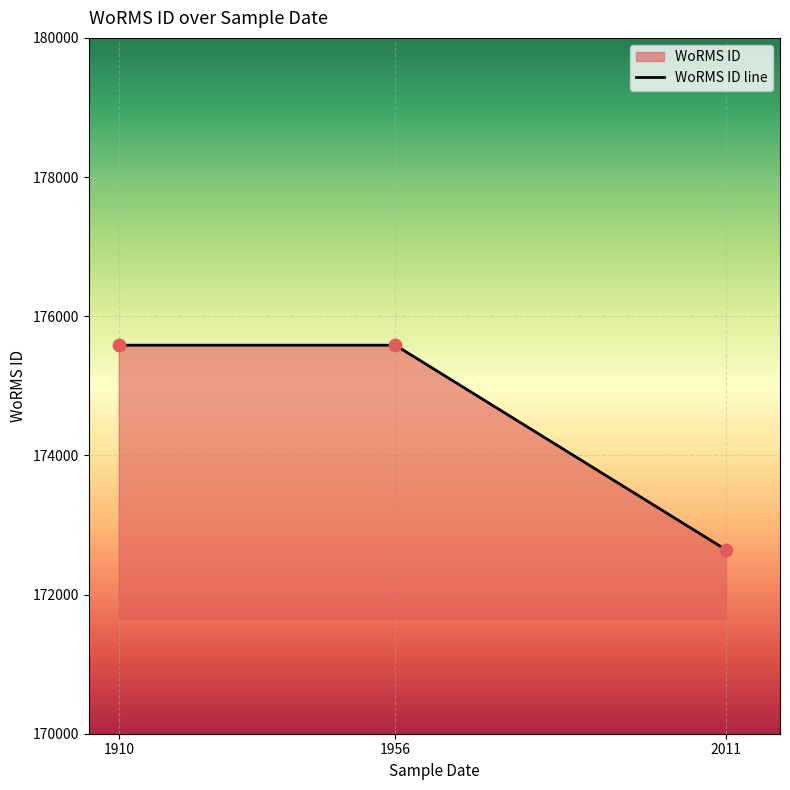

What is the change in value from 1956 to 2011?

-2940